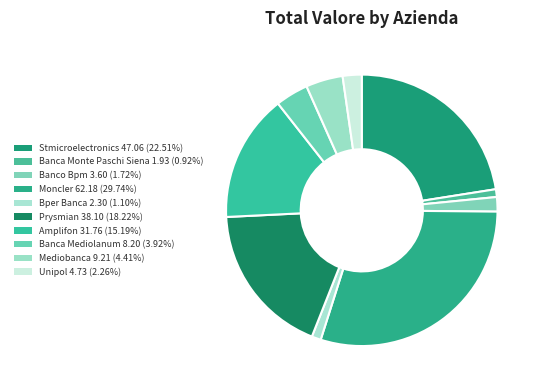

Which category has the smallest portion of the pie?

Banca Monte Paschi Siena